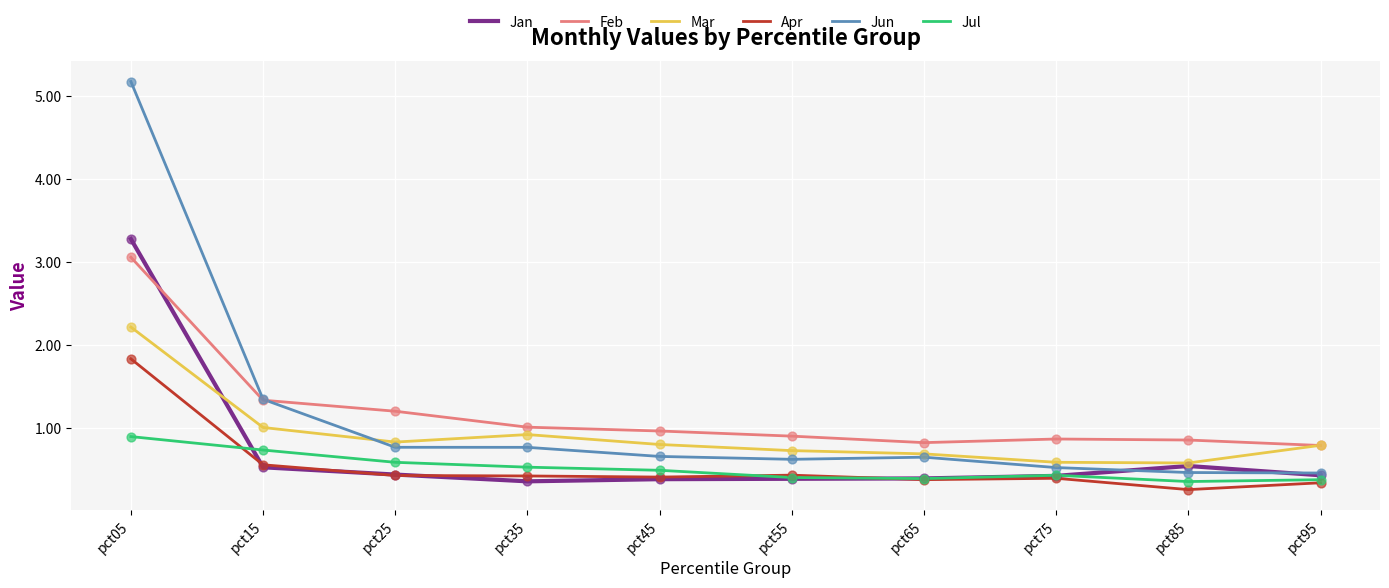

What is the total value across all series at pct55?

3.5